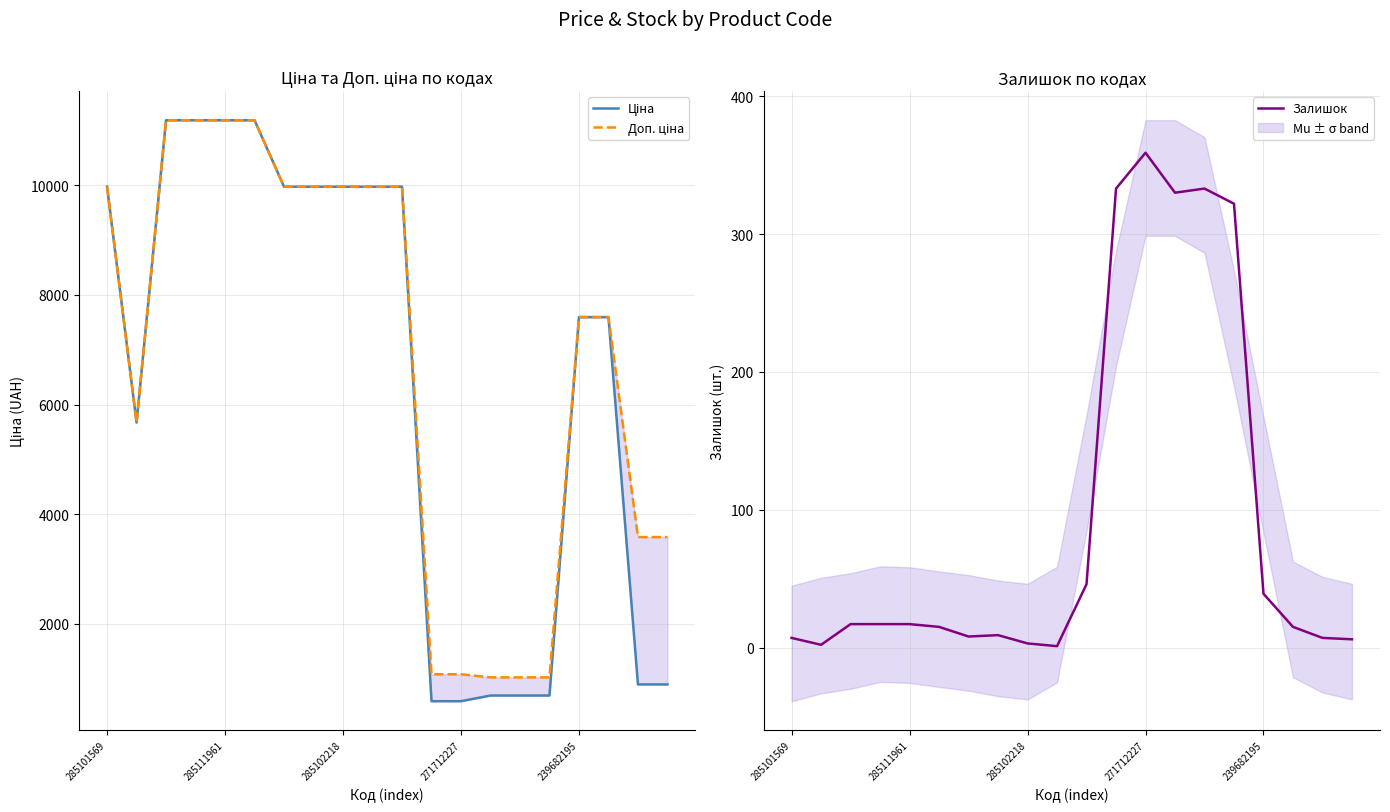

Is it true that Залишок equals 359 at 271712227?

True